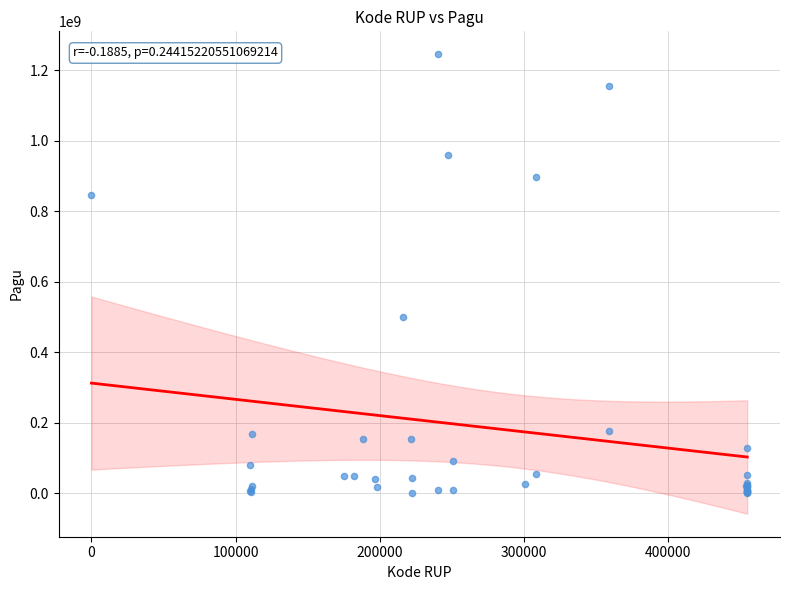

What Y value in the scatter plot is closest to 622840000?

499932000